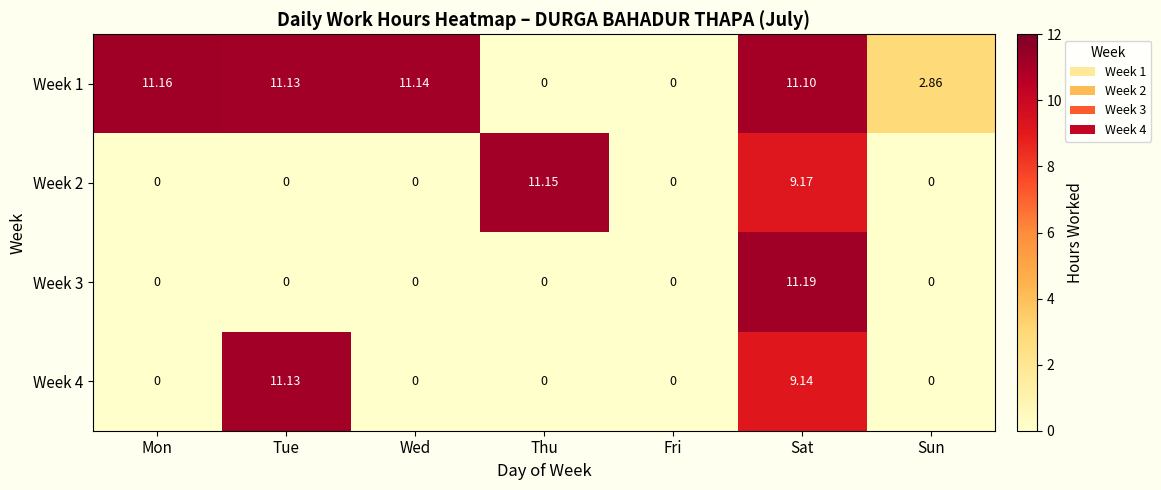

How many categories are shown in the chart?

7